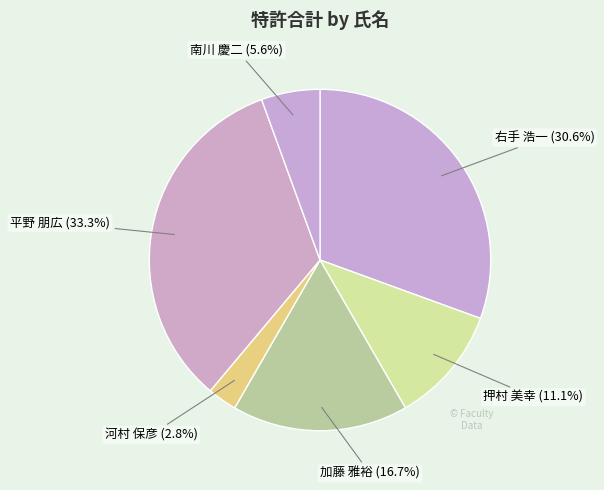

Does any single category account for the majority?

No